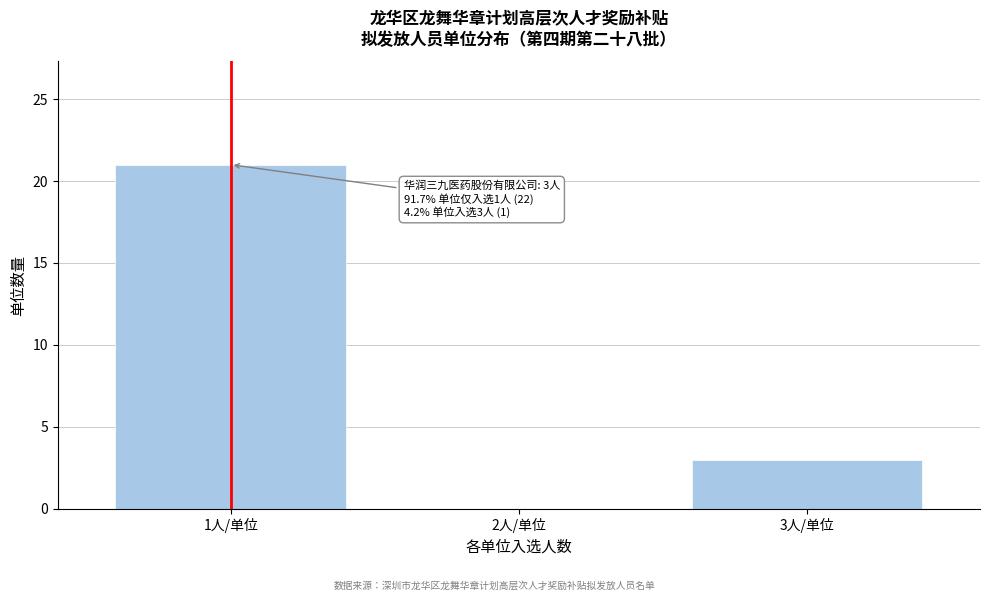

Which range on the x-axis has the tallest bar?

0.5 to 1.5